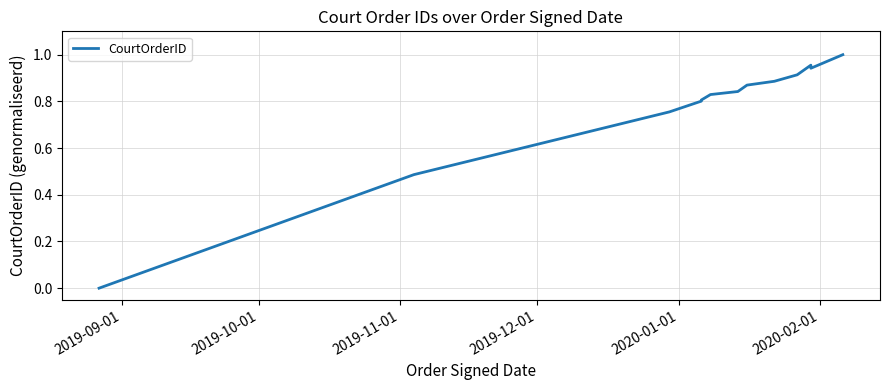

True or false: there are more than 2 points higher than both neighbors.

False